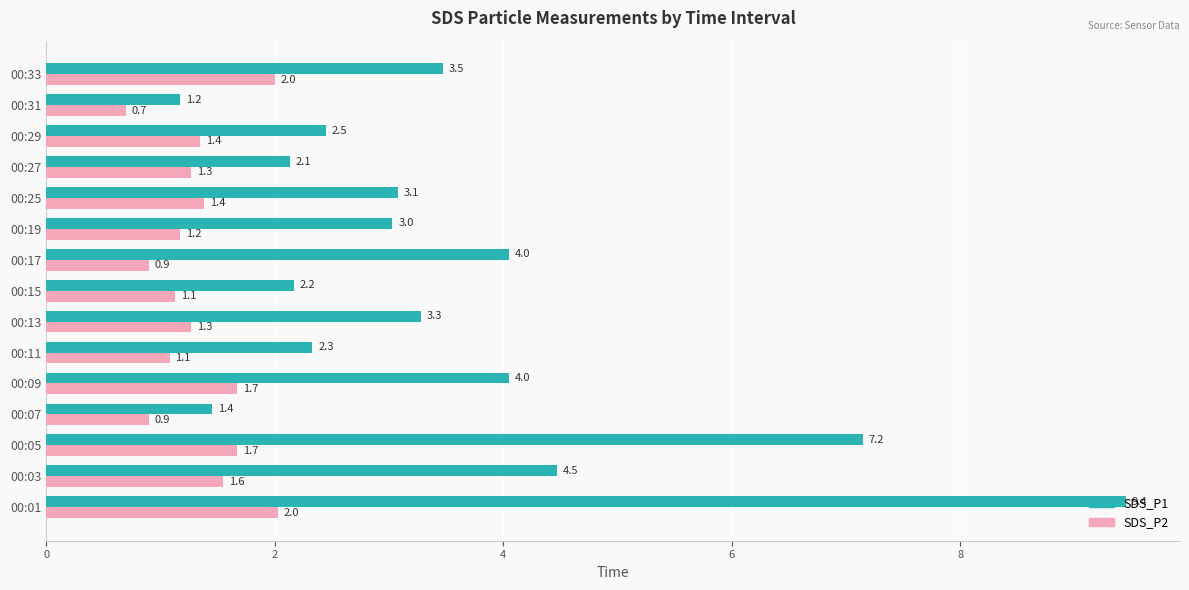

How many data points in SDS_P1 are above 3?

9